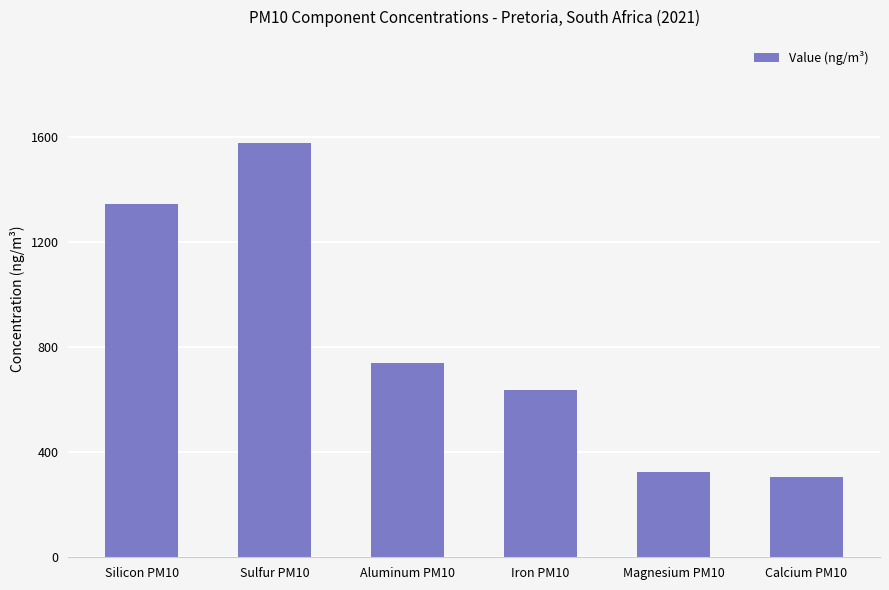

What position from the left is Silicon PM10?

1